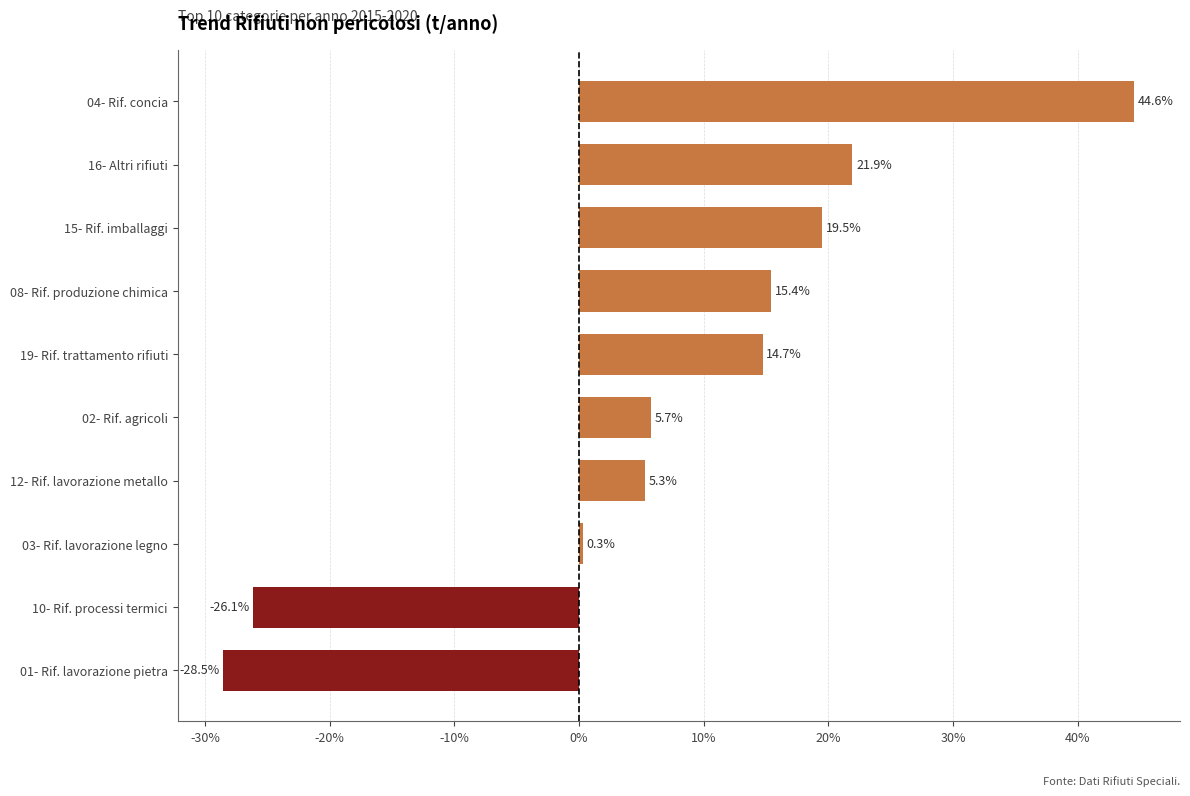

Where is the data nearest to the value 8?

02- Rif. agricoli